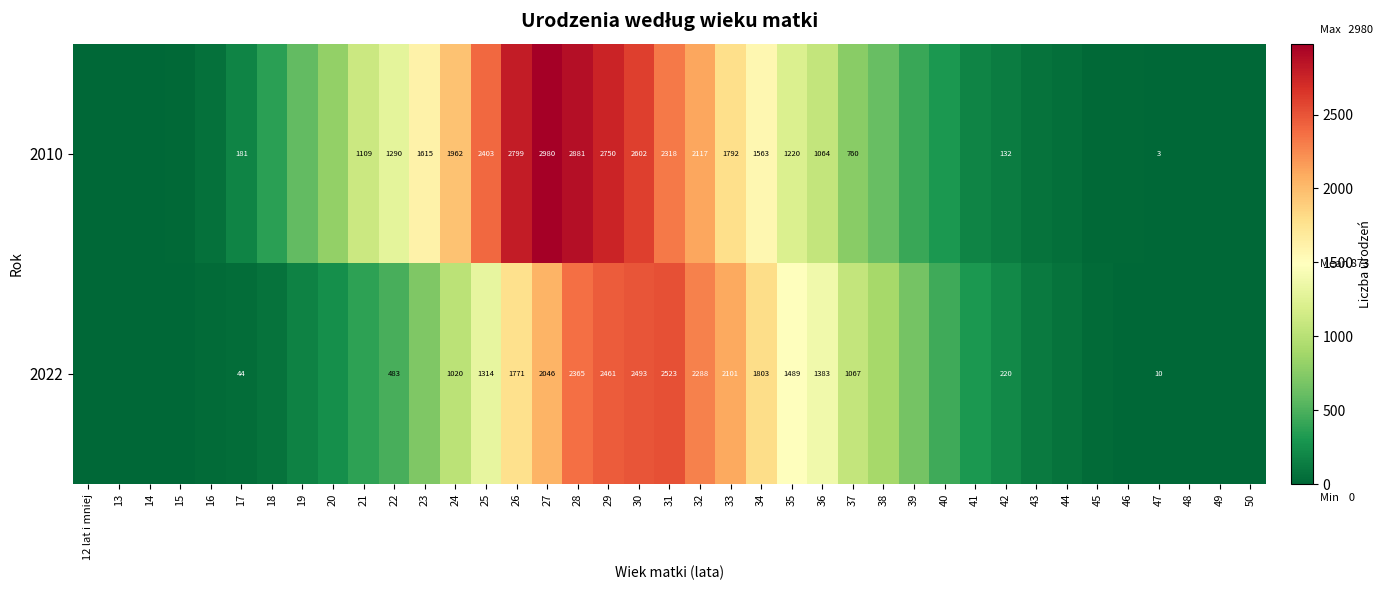

What is the total value across all series at 37?

1827